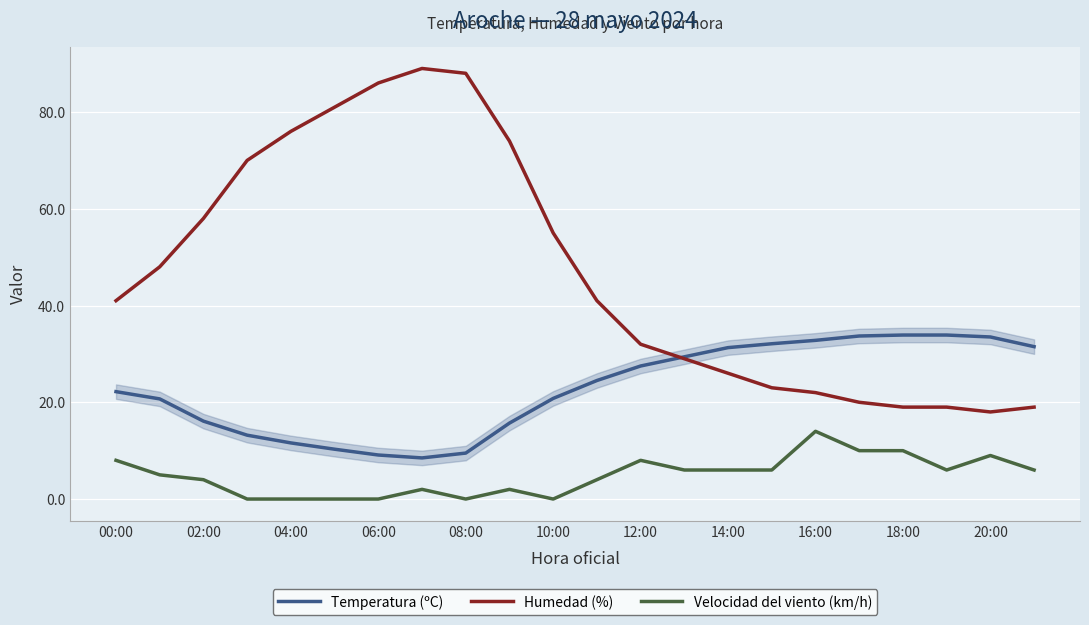

What is the greatest value displayed?

89.0